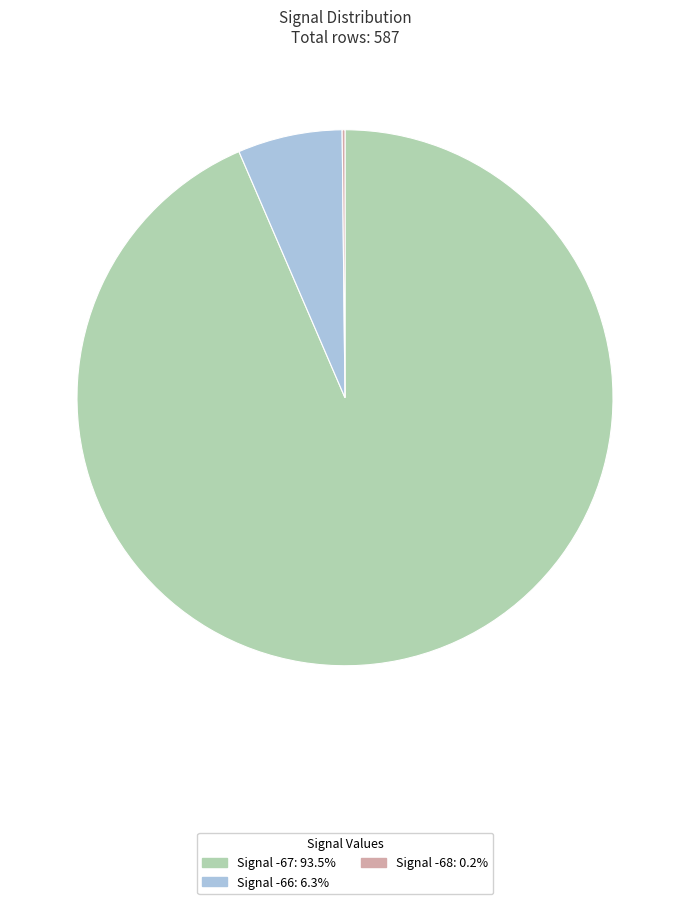

Is there a majority slice in this chart?

Yes